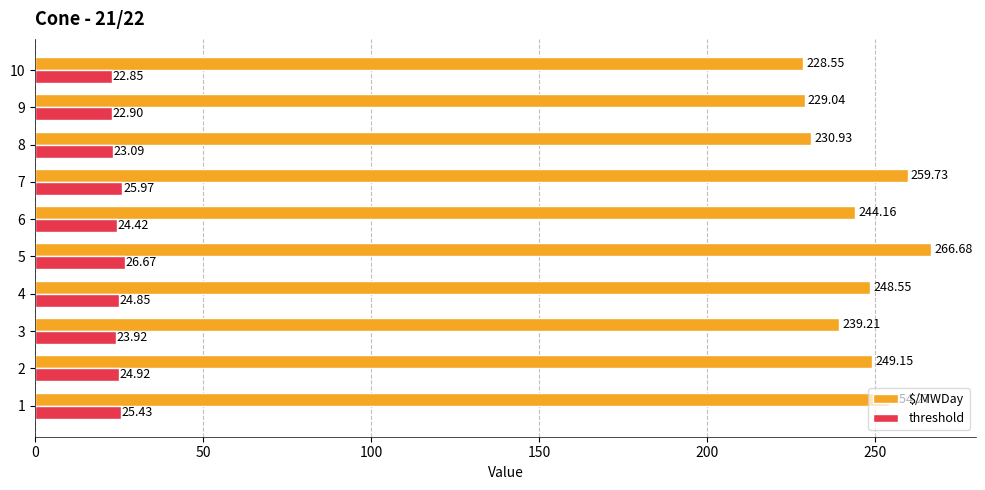

Which series has the widest spread of values?

$/MWDay